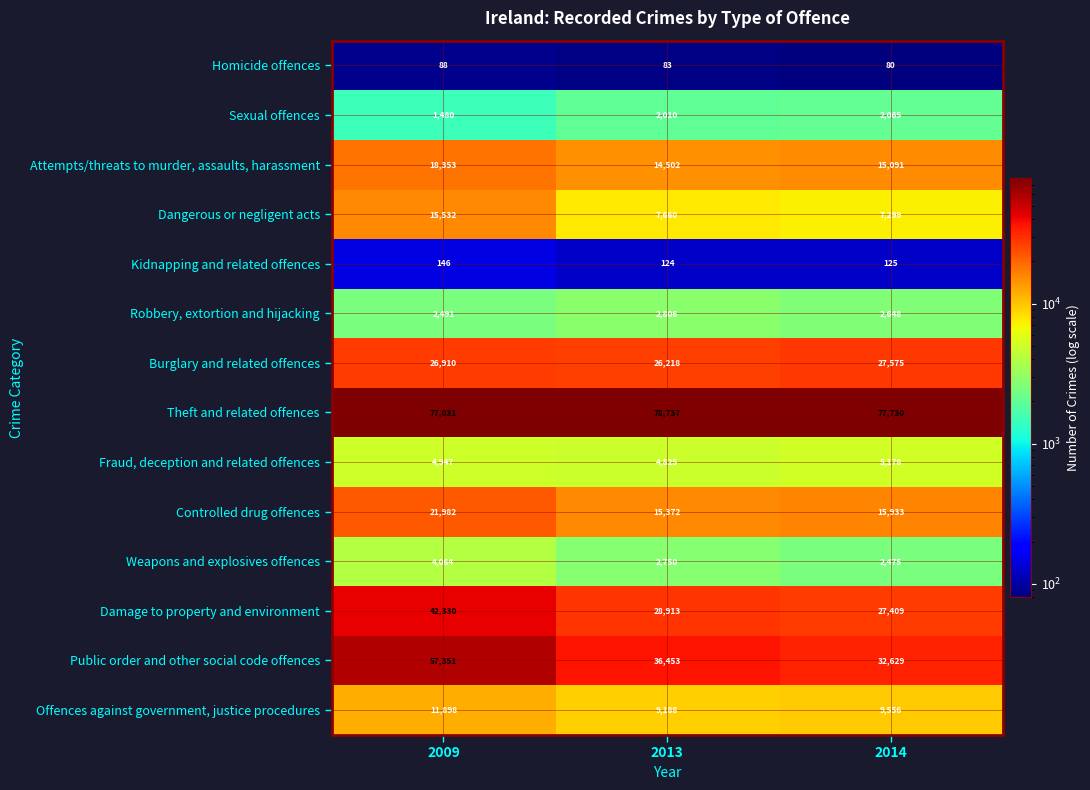

Read the Robbery, extortion and hijacking value at 2013, to the nearest 10.

2810